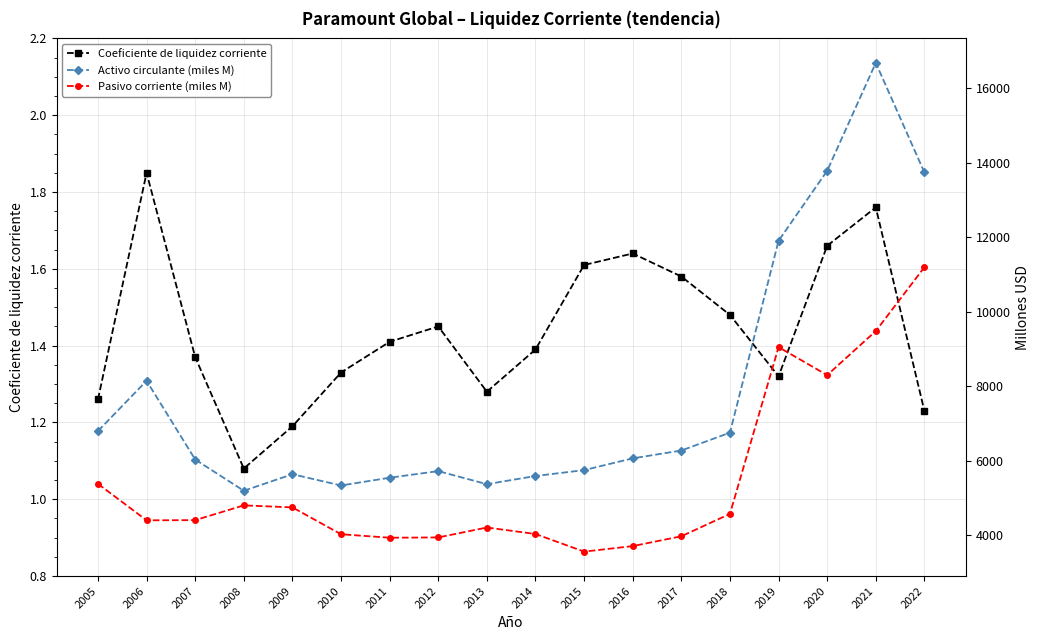

True or false: Coeficiente de liquidez corriente and Activo circulante (miles M) cross at least once.

False